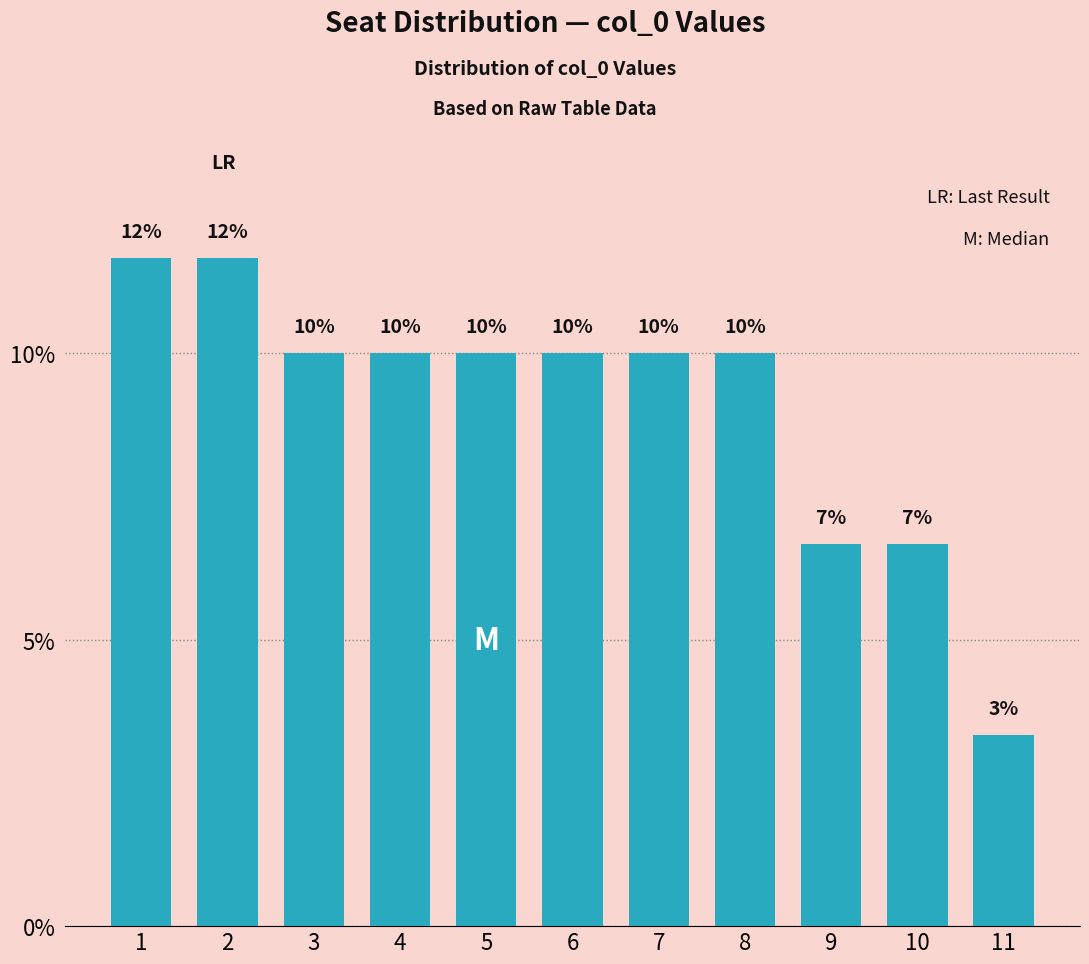

What is the ratio of the value at 2 to the value at 3?

1.2